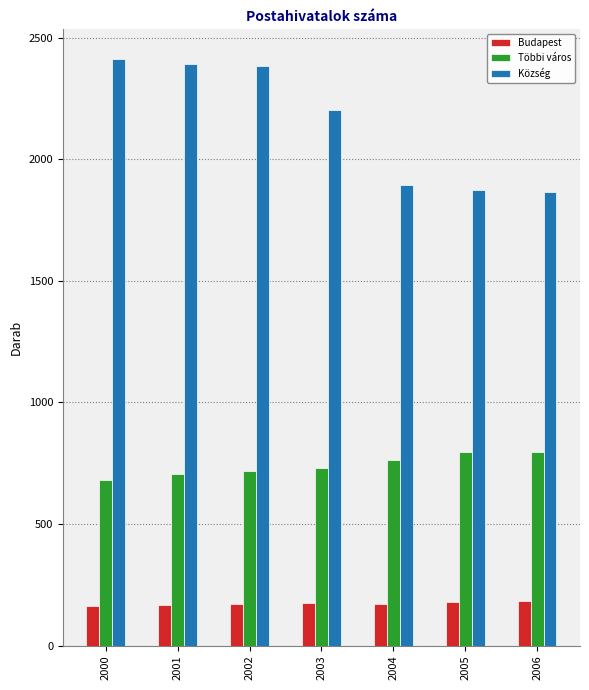

True or false: Budapest has a value of 262 at 2006.

False